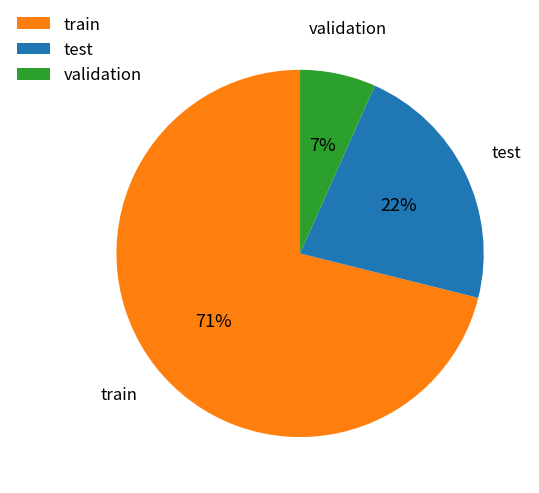

Rank the categories by value from lowest to highest.

validation, test, train